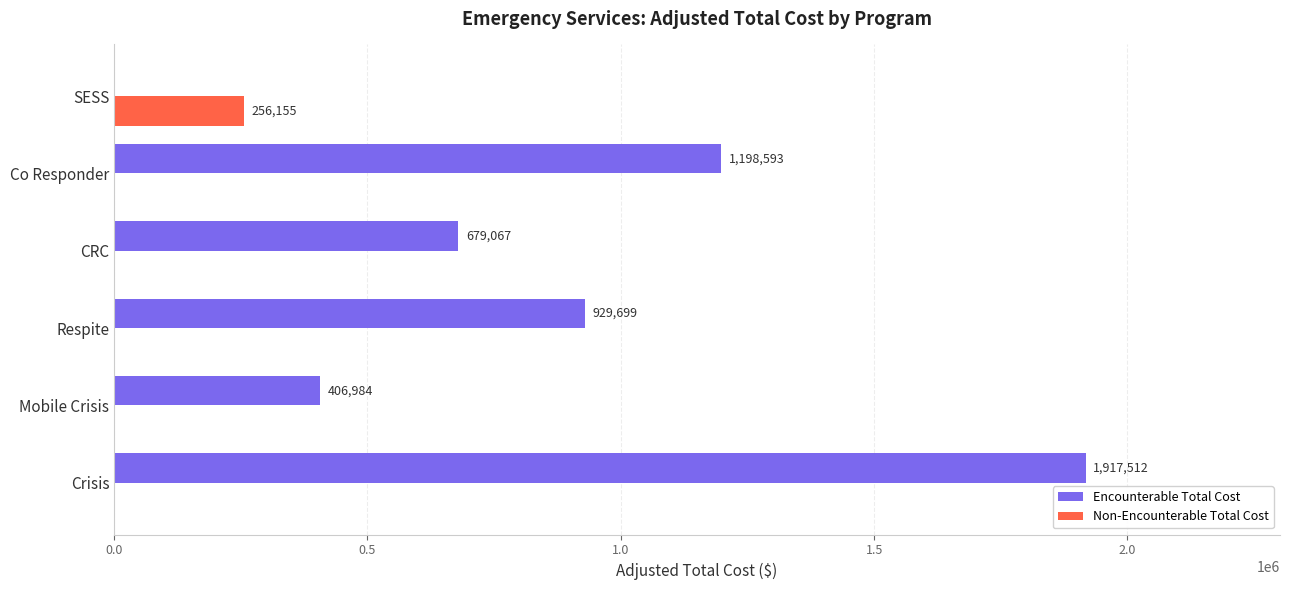

The value of Encounterable Total Cost at Mobile Crisis is 406984.4. True or false?

True